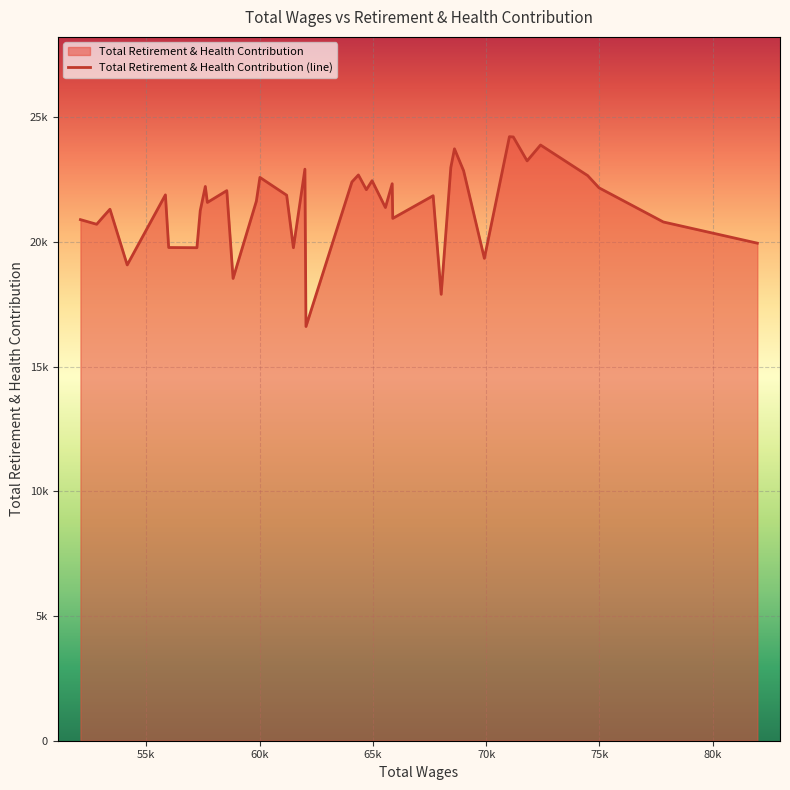

What is the approximate value at 75k, to the nearest 100?

21900